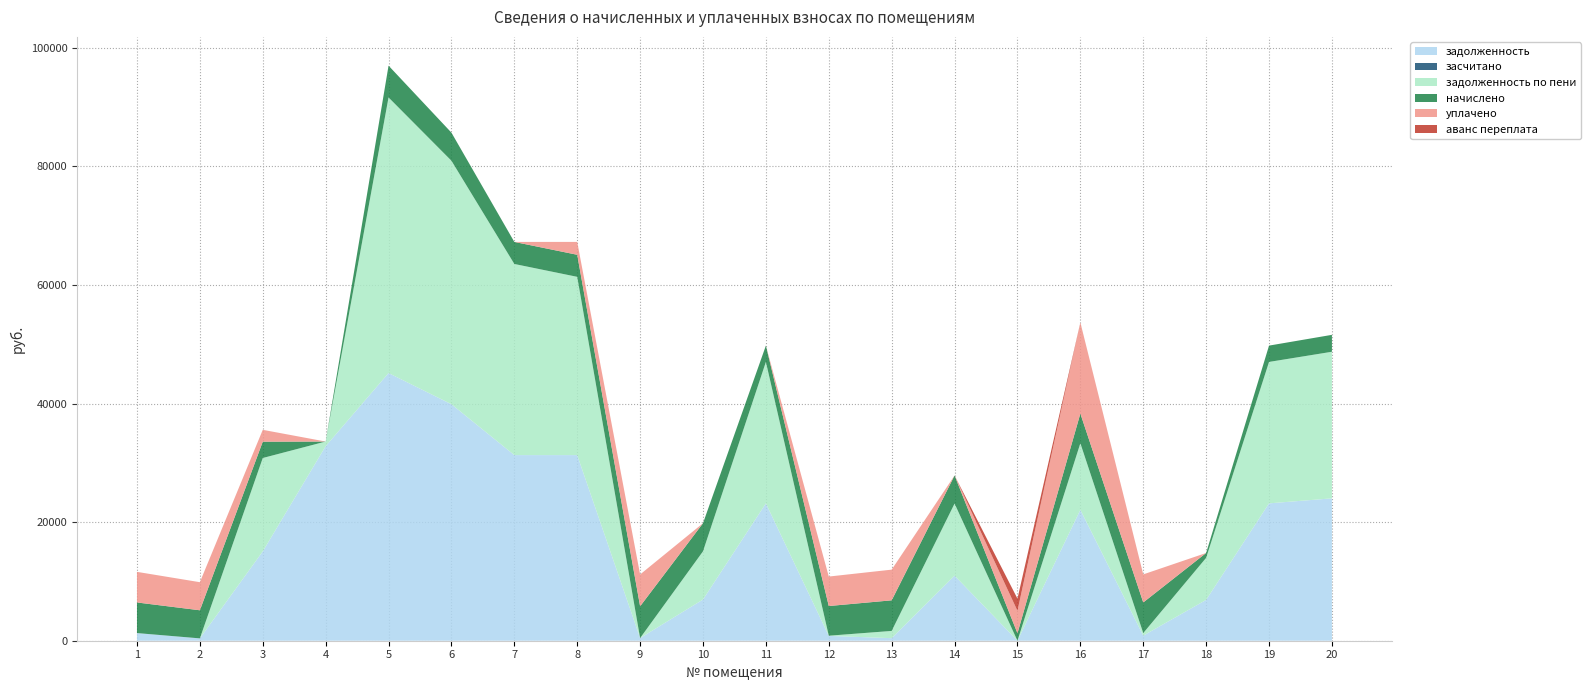

Reading left to right, extract all data points from this chart.

задолженность: 1=1289.8	2=393.9	3=15064.9	4=32810.9	5=45146.1	6=39886.5	7=31308.0	8=31308.0	9=447.0	10=6948.4	11=23167.9	12=815.6	13=430.3	14=10974.2	15=0.0	16=22079.0	17=860.6	18=6887.8	19=23167.9	20=24013.2
засчитано: 1=0.0	2=0.0	3=0.0	4=0.0	5=0.0	6=0.0	7=0.0	8=0.0	9=0.0	10=0.0	11=0.0	12=0.0	13=0.0	14=0.0	15=0.0	16=0.0	17=0.0	18=0.0	19=0.0	20=0.0
задолженность по пени: 1=0.0	2=2.7	3=15753.1	4=785.5	5=46487.2	6=41071.3	7=32238.0	8=30068.0	9=0.0	10=8133.2	11=23856.1	12=29.7	13=1221.1	14=12159.1	15=0.0	16=11230.8	17=430.4	18=7092.4	19=23856.1	20=24726.5
начислено: 1=5163.4	2=4739.3	3=2752.8	4=-29101.4	5=5364.2	6=4739.3	7=3720.0	8=3720.0	9=5364.2	10=4739.3	11=2752.8	12=5007.1	13=5163.4	14=4739.3	15=1258.8	16=5007.1	17=5163.4	18=818.4	19=2752.8	20=2853.2
уплачено: 1=5162.5	2=4735.8	3=2000.0	4=0.0	5=0.0	6=0.0	7=0.0	8=2170.0	9=5364.2	10=0.0	11=0.0	12=4970.6	13=5174.5	14=0.0	15=3784.7	16=15370.0	17=4733.0	18=0.0	19=0.0	20=0.0
аванс переплата: 1=0.0	2=0.0	3=0.0	4=0.0	5=0.0	6=0.0	7=0.0	8=0.0	9=0.0	10=0.0	11=0.0	12=0.0	13=0.0	14=0.0	15=2055.4	16=0.0	17=0.0	18=0.0	19=0.0	20=0.0